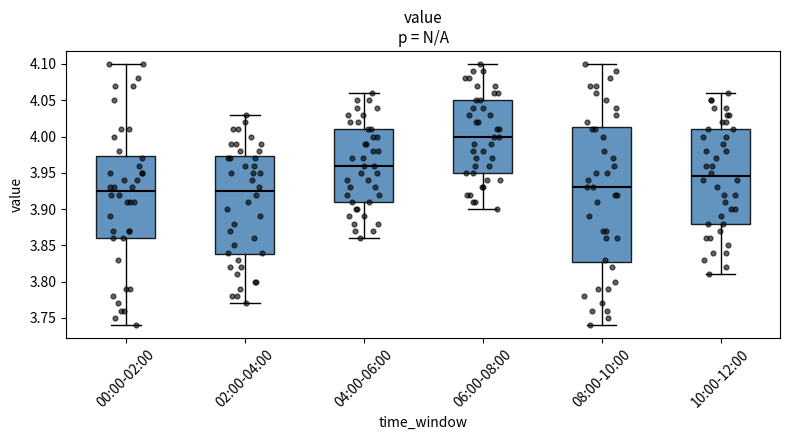

Comparing the boxes themselves (not the whiskers), which one is the tallest?

08:00-10:00